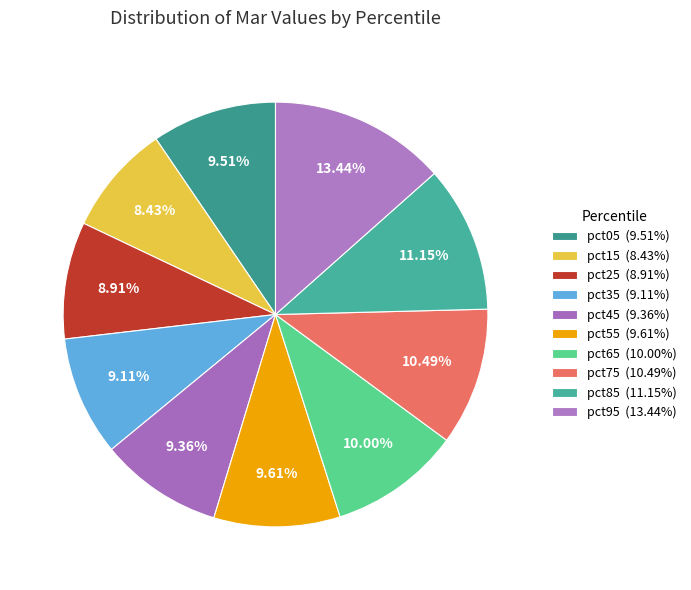

Do pct15 and pct45 together represent more than half of the pie?

No